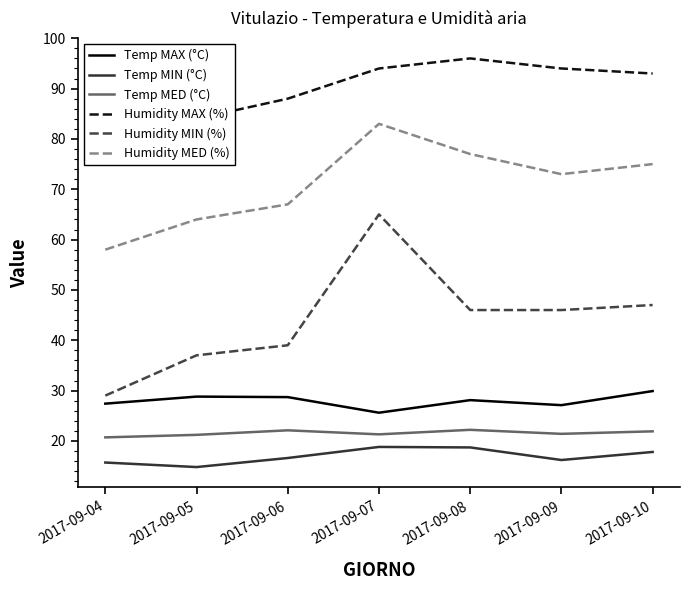

How many lines are shown in the chart?

6